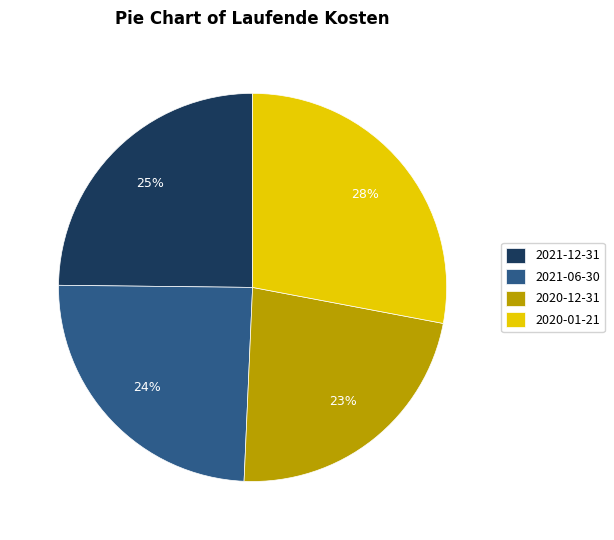

Does 2020-12-31 account for over 50% of the chart?

No